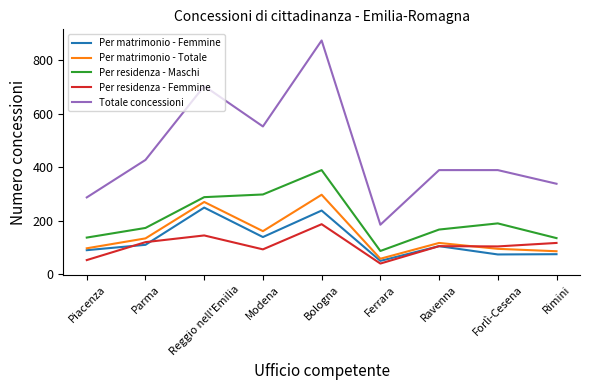

Which category has the lowest value in the Per residenza - Maschi series?

Ferrara